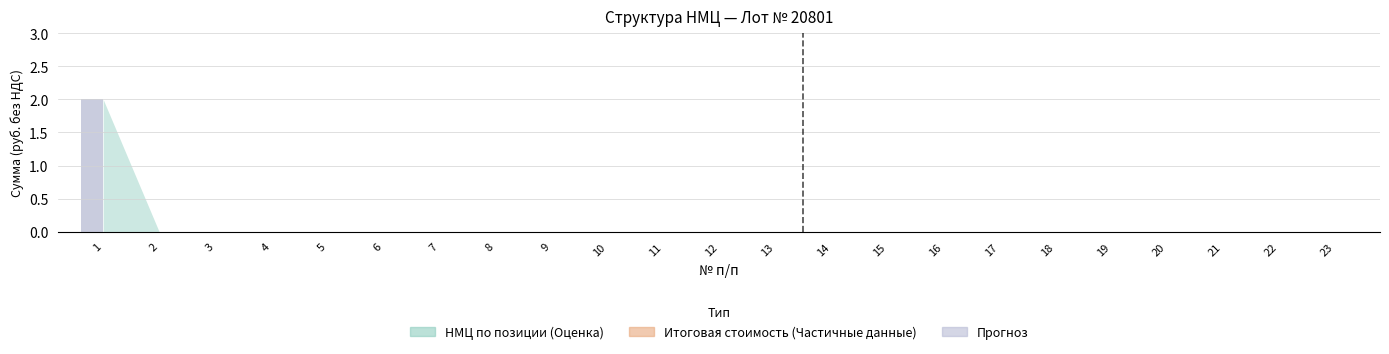

The value at 5 is 0. True or false?

True